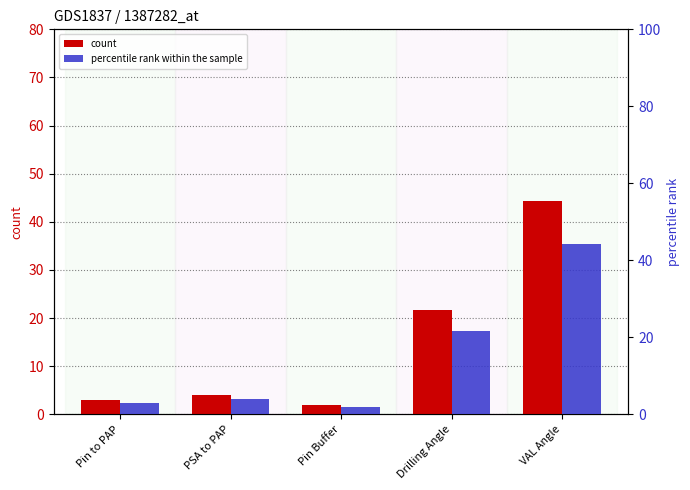

Reading left to right, extract all data points from this chart.

count: Pin to PAP=3.0	PSA to PAP=4.0	Pin Buffer=2.0	Drilling Angle=21.7	VAL Angle=44.3
percentile rank within the sample: Pin to PAP=3.0	PSA to PAP=4.0	Pin Buffer=2.0	Drilling Angle=21.7	VAL Angle=44.3